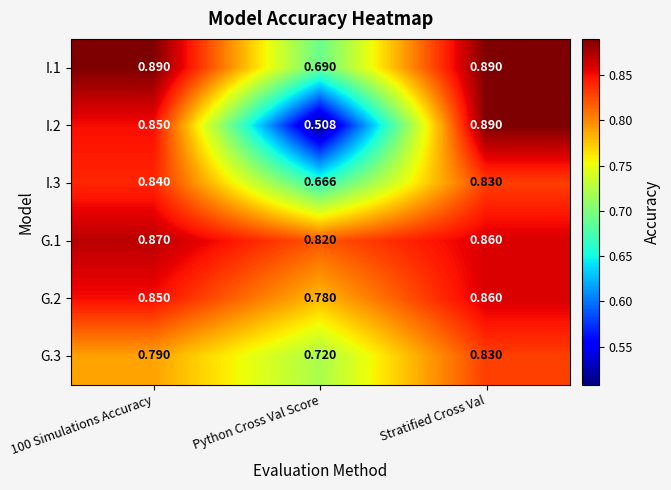

Between 100 Simulations Accuracy and Python Cross Val Score, which series saw the biggest shift?

I.2